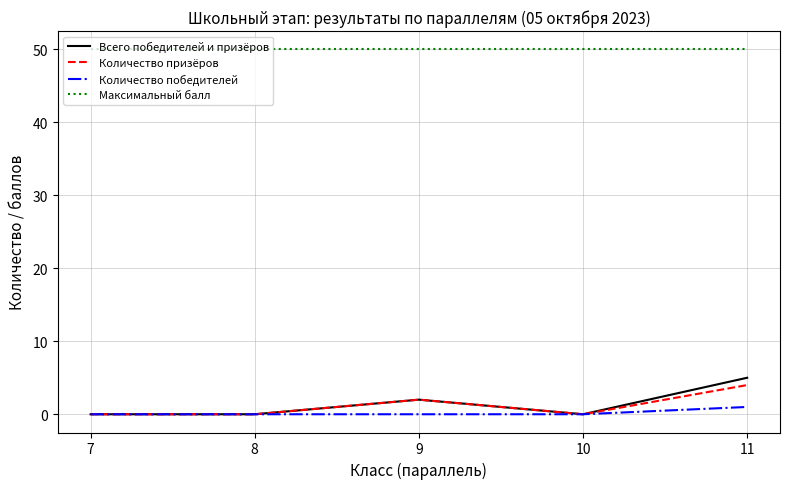

What is the total value across all series at 7?

50